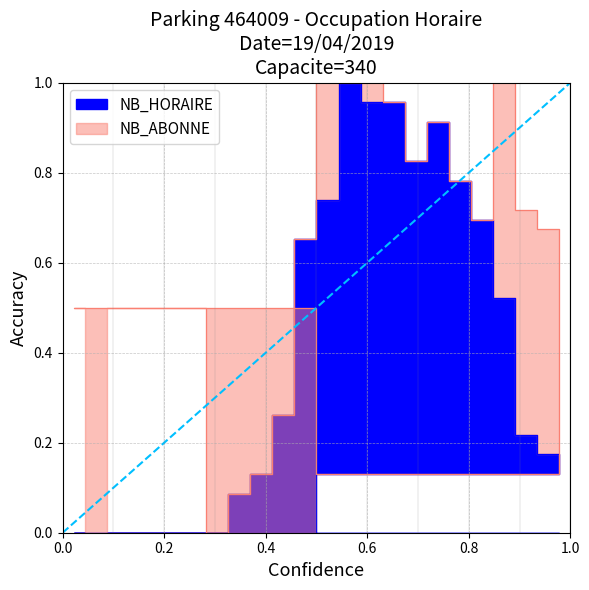

What is the sum of the values at 14 and 5?

1.0